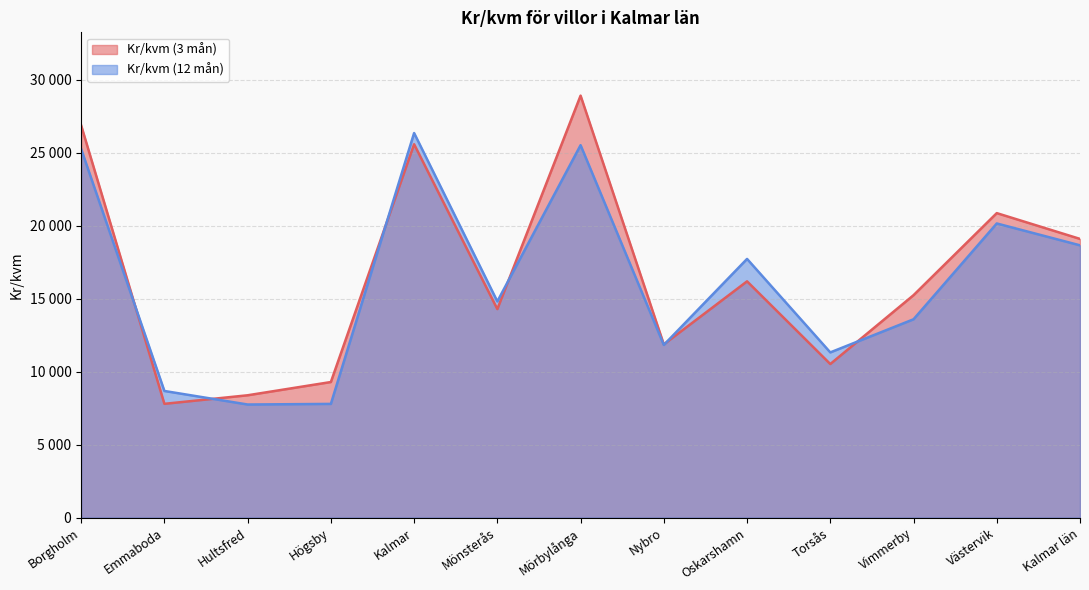

What is the label of the 6th point from the left?

Mönsterås